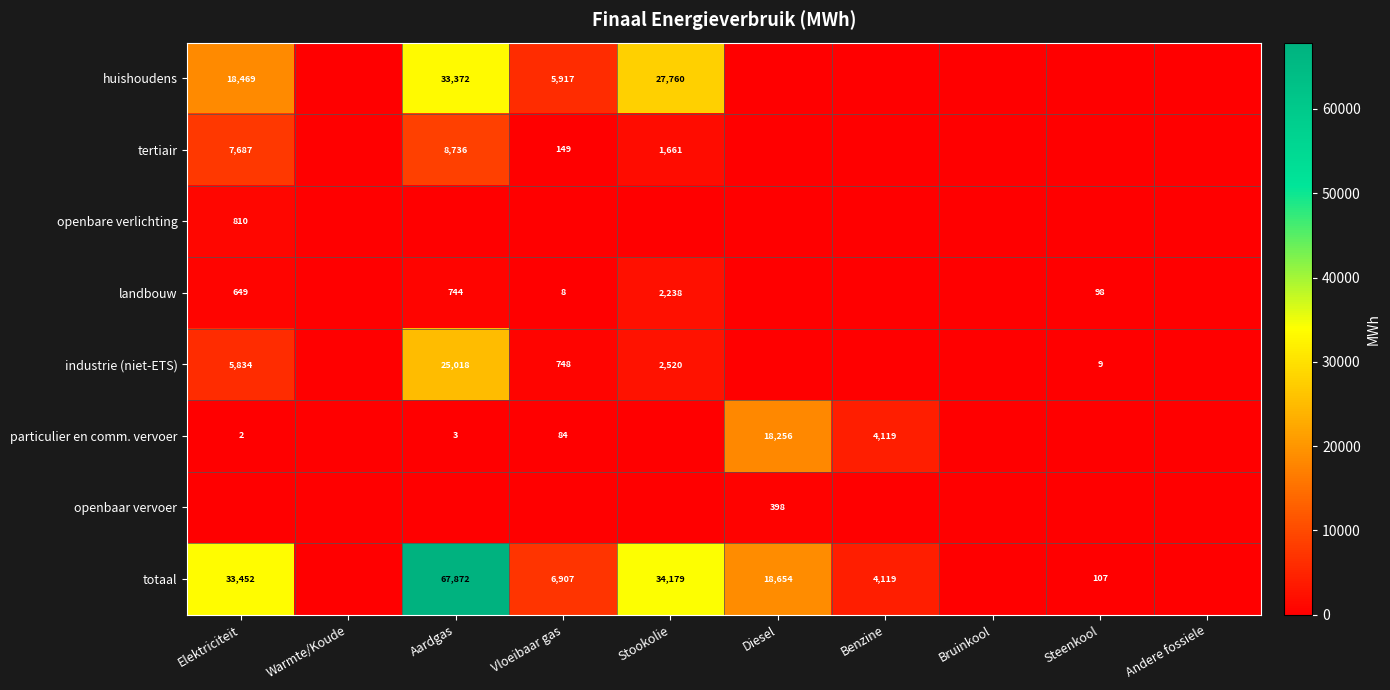

Is it true that industrie (niet-ETS) equals 14 at Steenkool?

False